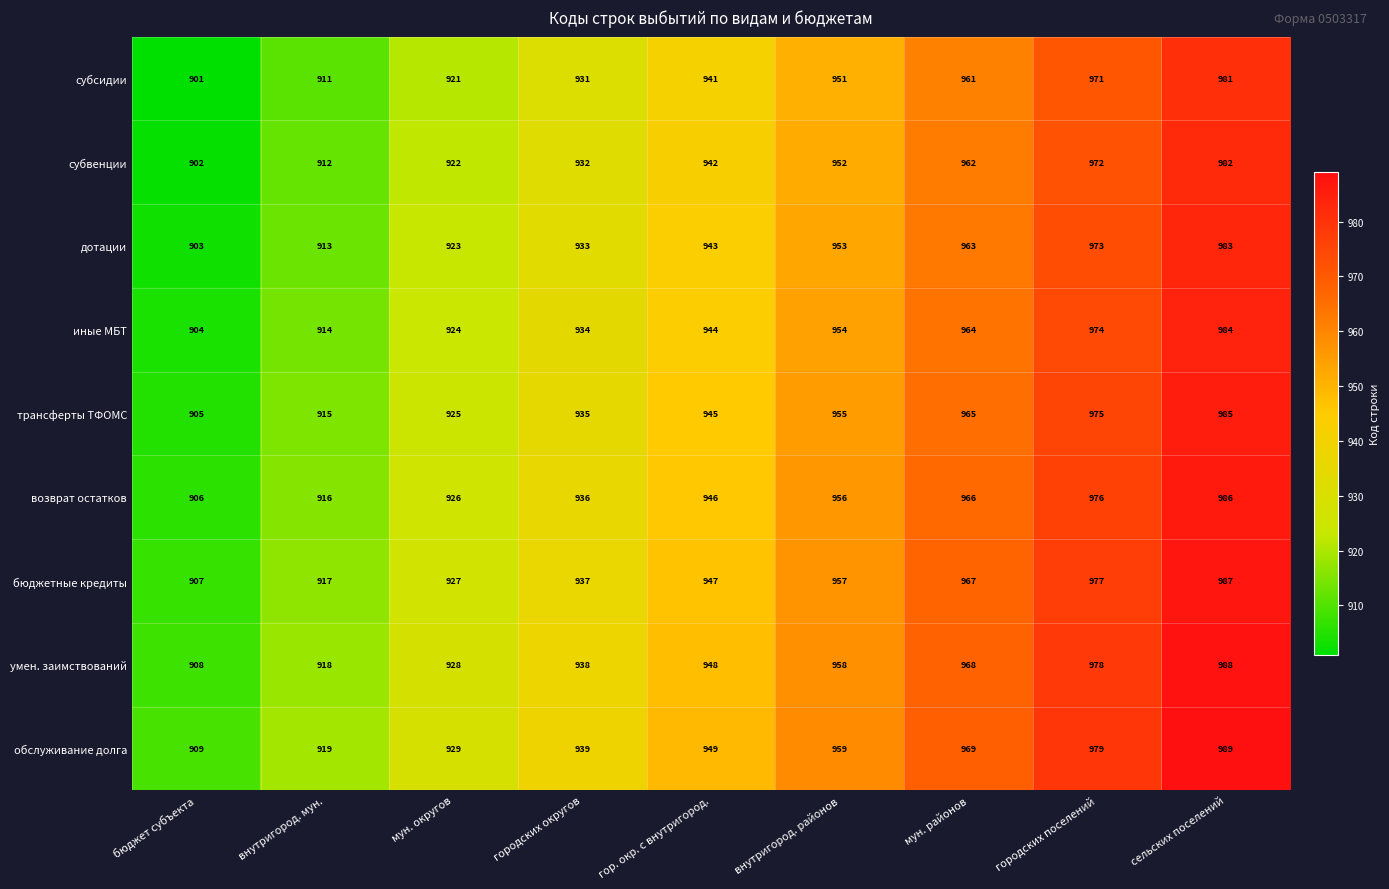

What is the minimum value shown in the chart?

901